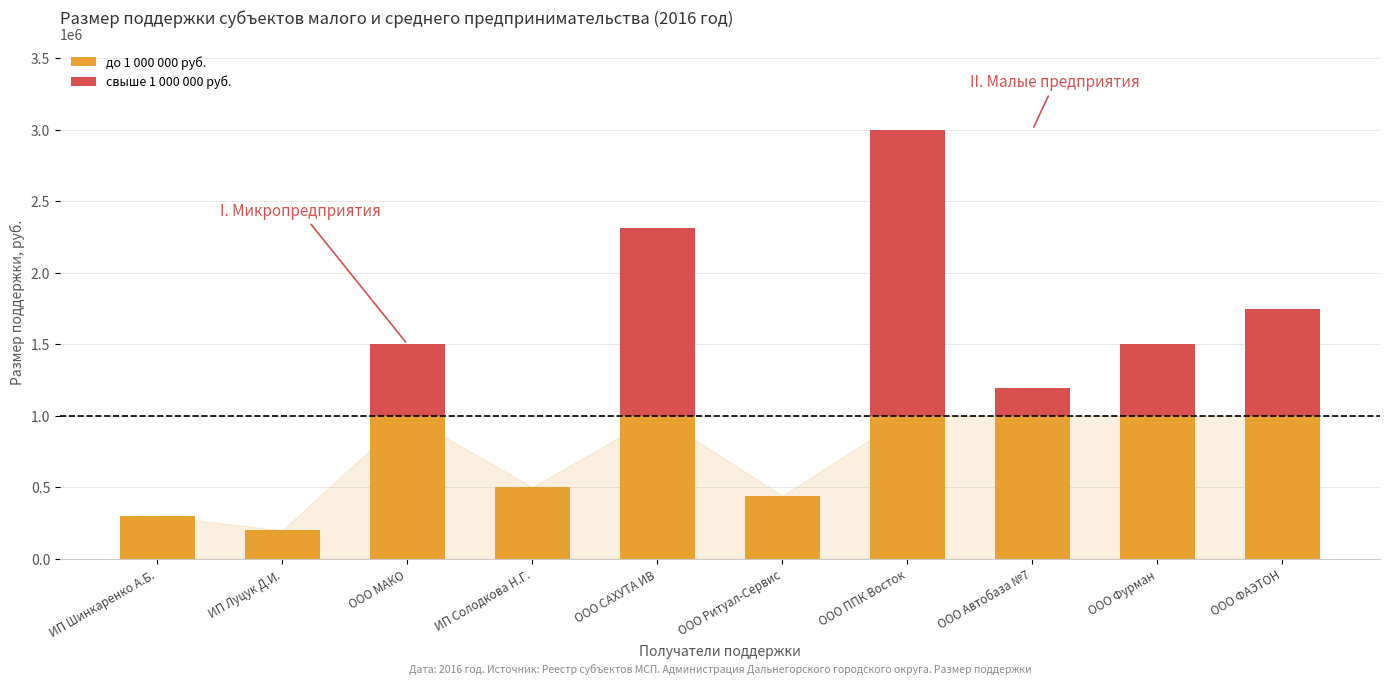

How many categories are shown in the chart?

10